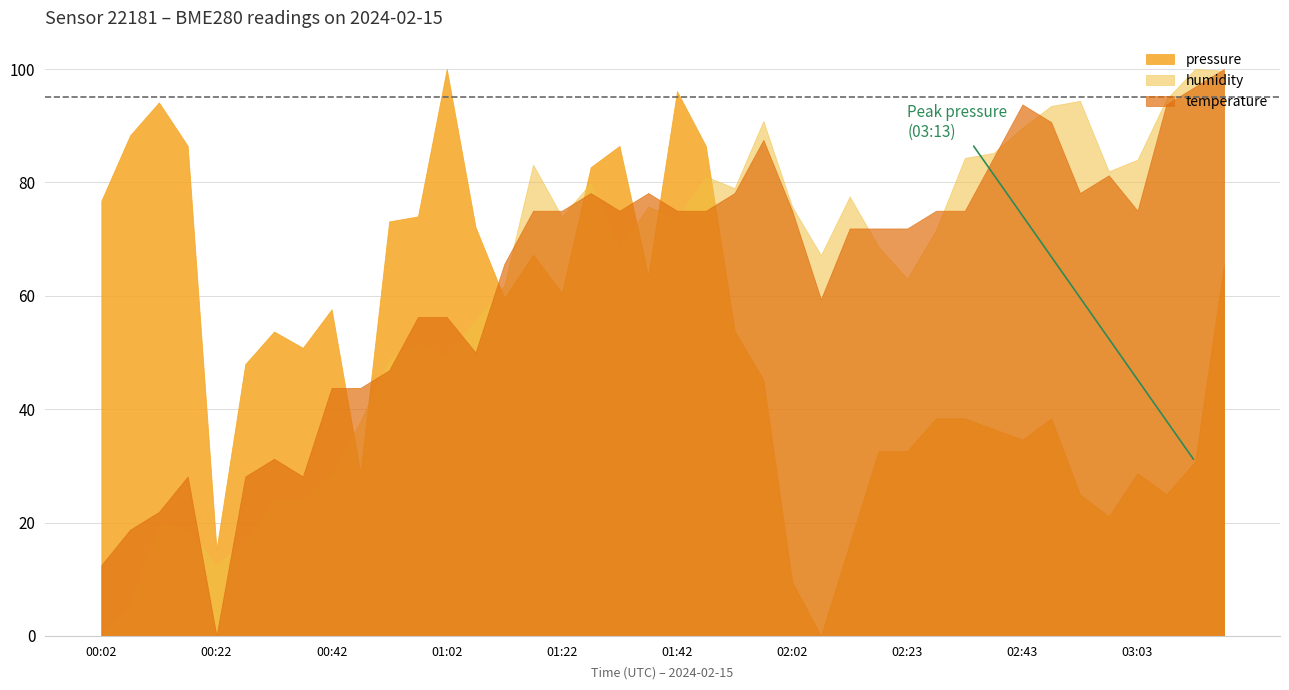

How many lines are shown in the chart?

3